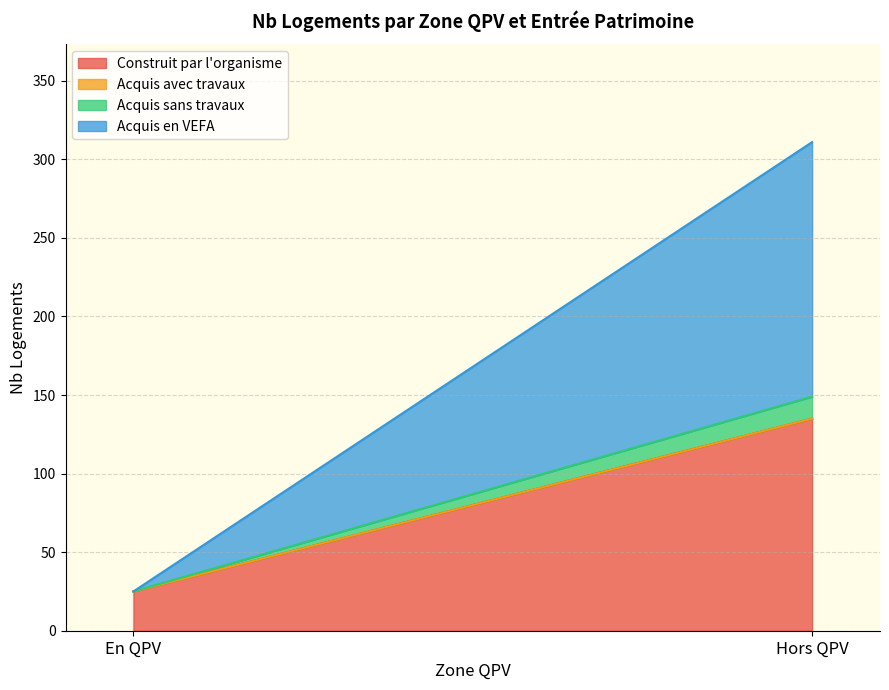

List the series in order of their peak value, highest first.

Acquis en VEFA, Construit par l'organisme, Acquis sans travaux, Acquis avec travaux